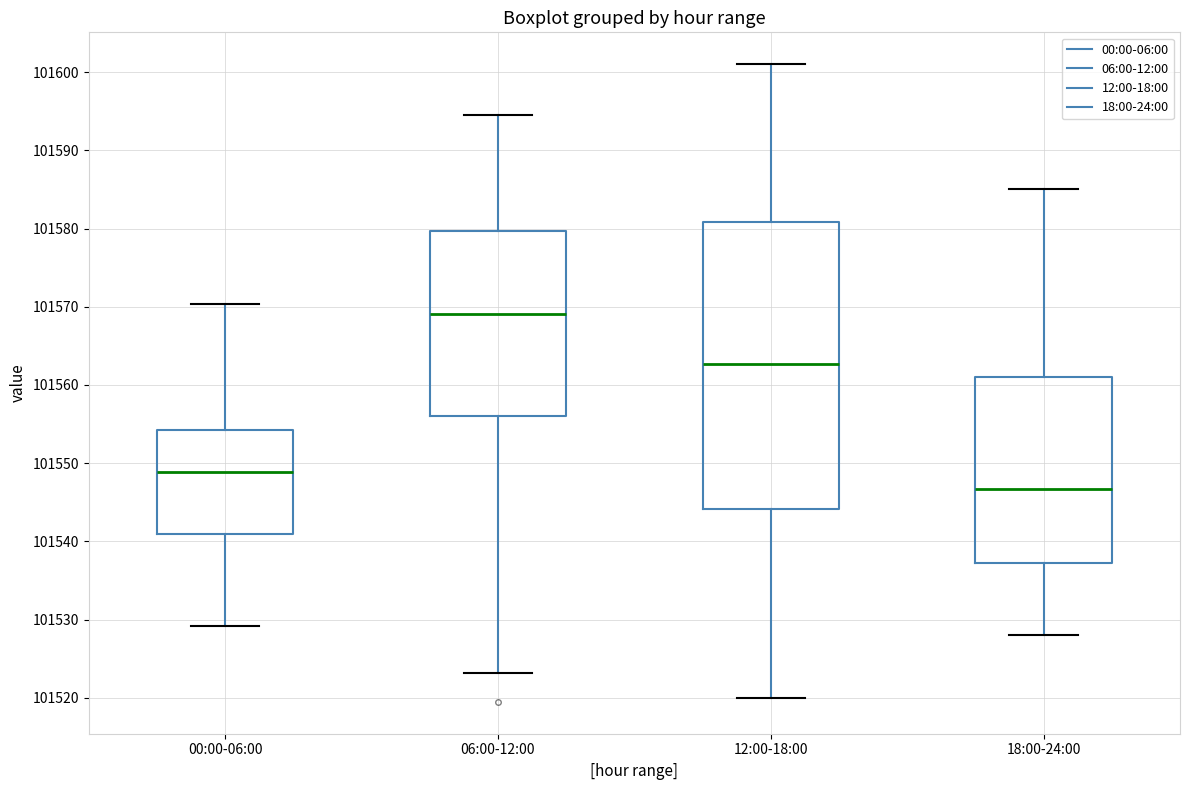

Reading left to right, transcribe this box plot: for each box, give where its median line is, the range the box spans, and where its two whiskers end, as read against the y-axis. The values are not printed on the chart, so give them approximately, as read against the axis.

00:00-06:00: median 101549, box 101541 to 101554, whiskers 101529 to 101570
06:00-12:00: median 101569, box 101556 to 101580, whiskers 101523 to 101595
12:00-18:00: median 101563, box 101544 to 101581, whiskers 101520 to 101601
18:00-24:00: median 101547, box 101537 to 101561, whiskers 101528 to 101585